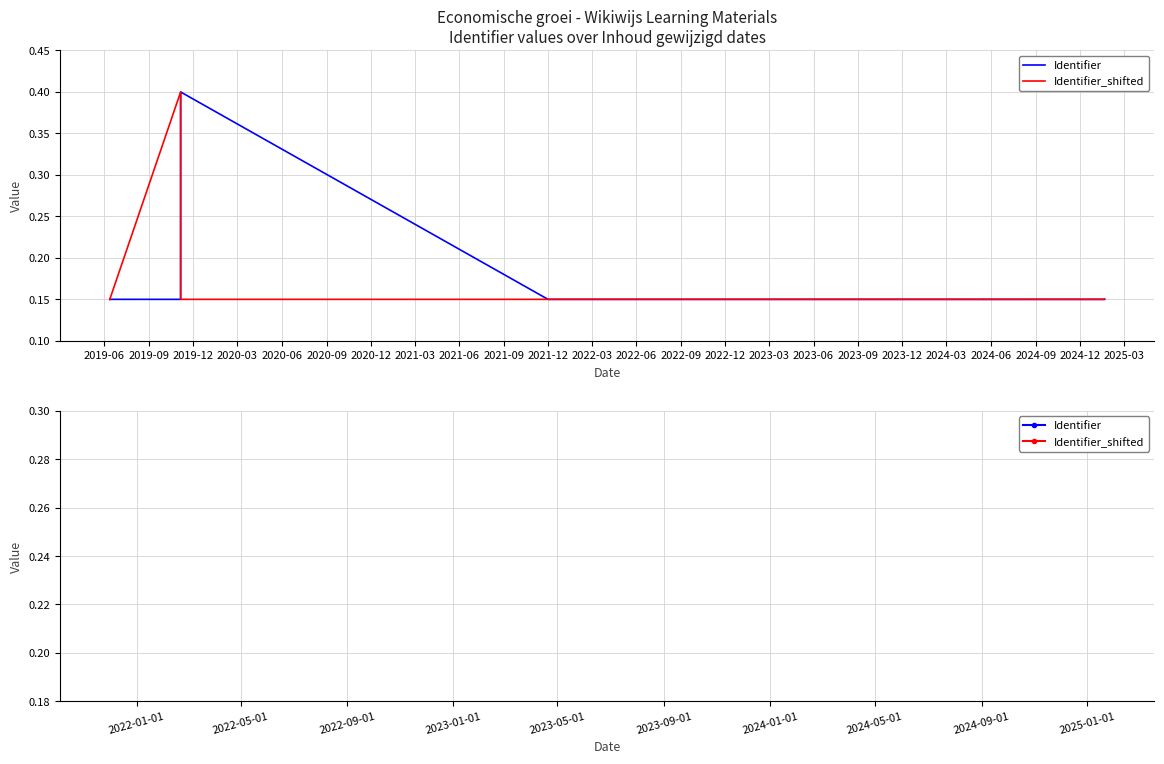

True or false: Identifier_shifted has more than 1 interior local peaks.

False